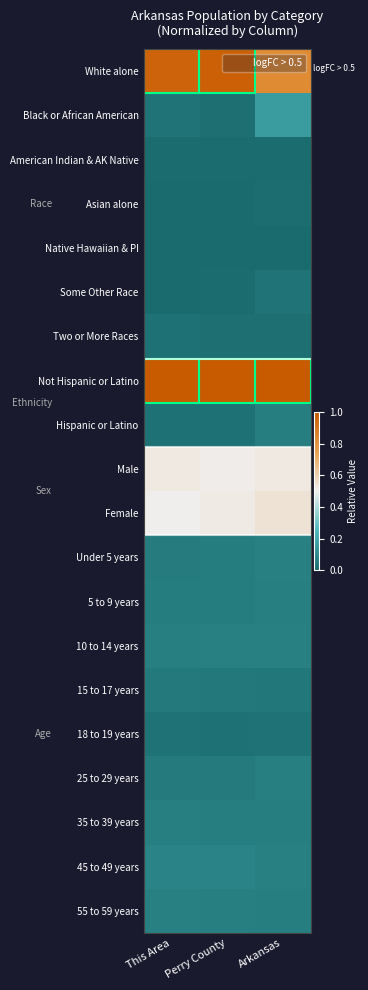

What is the difference between the highest and lowest values at This Area?

1.0